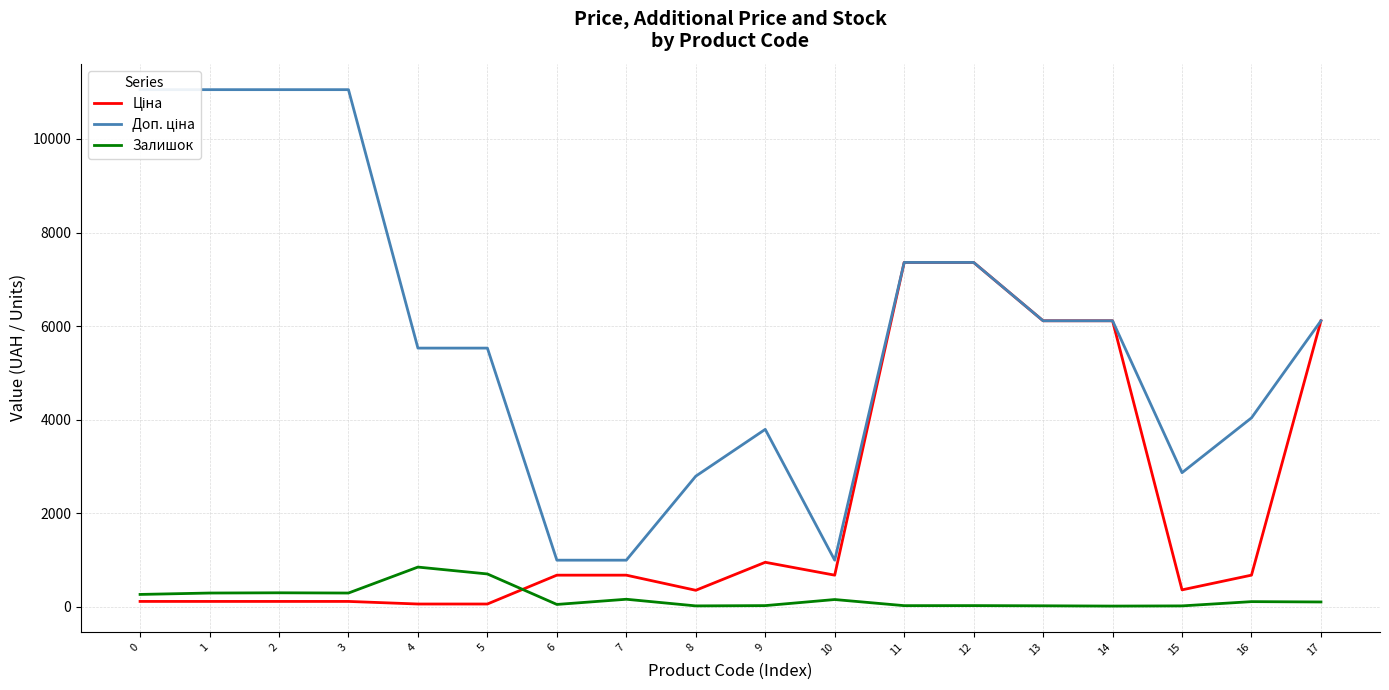

At which category is the sum across all series the highest?

12